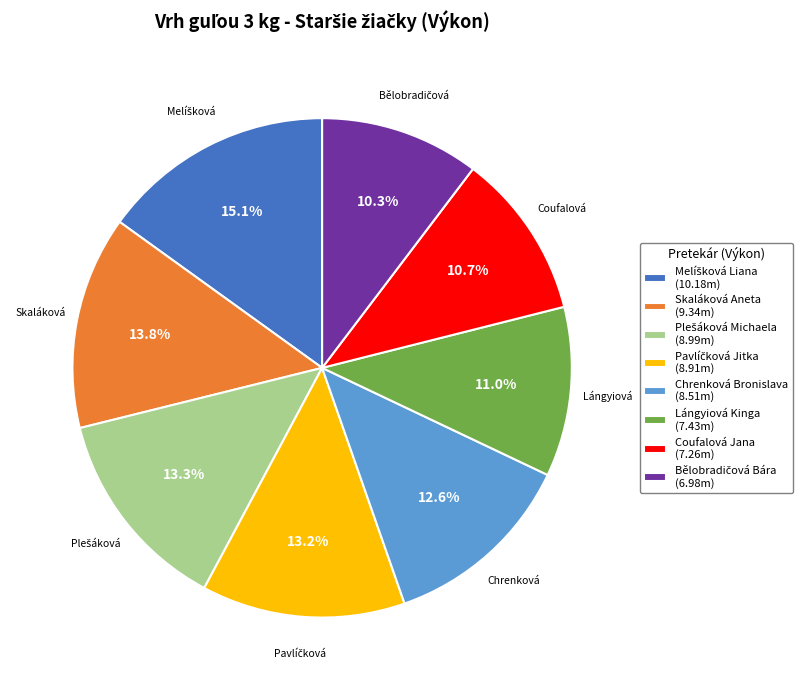

Is Lángyiová Kinga (7.43m) the majority of the pie?

No